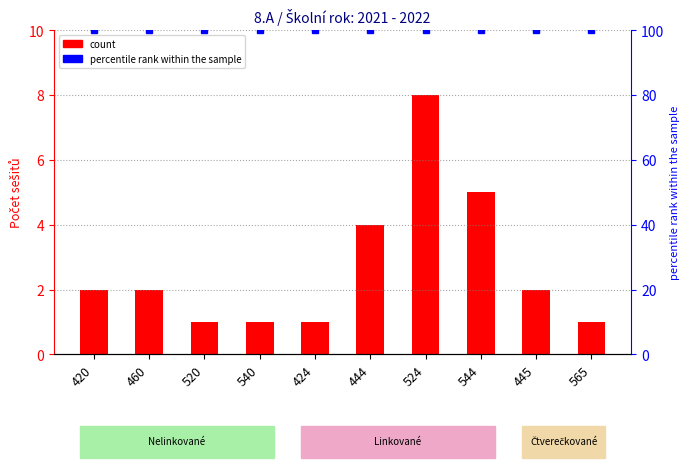

Rank the categories by value from lowest to highest.

520, 540, 424, 565, 420, 460, 445, 444, 544, 524